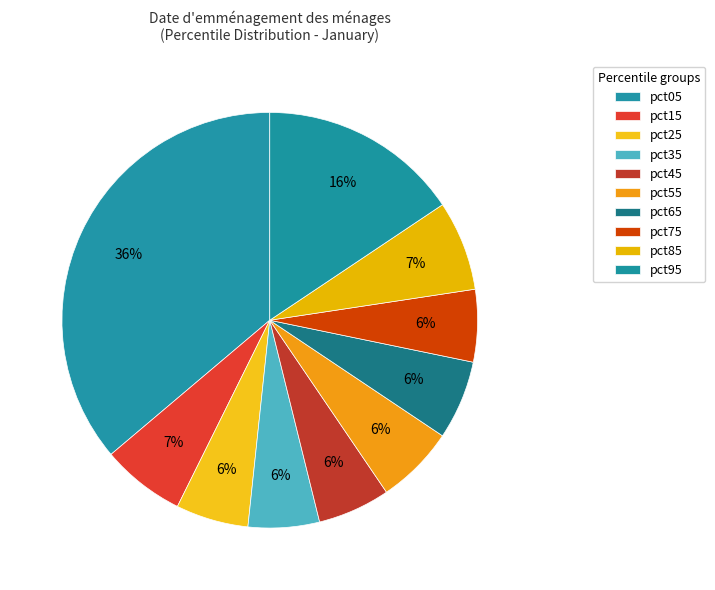

True or false: pct15 accounts for 20% of the total.

False